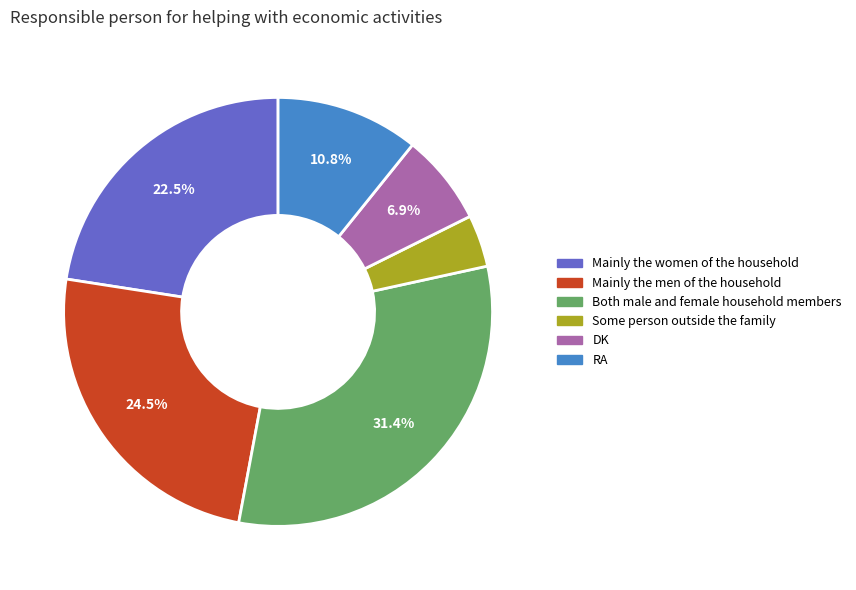

To the nearest percent, what is the combined percentage of Both male and female household members and DK?

38%